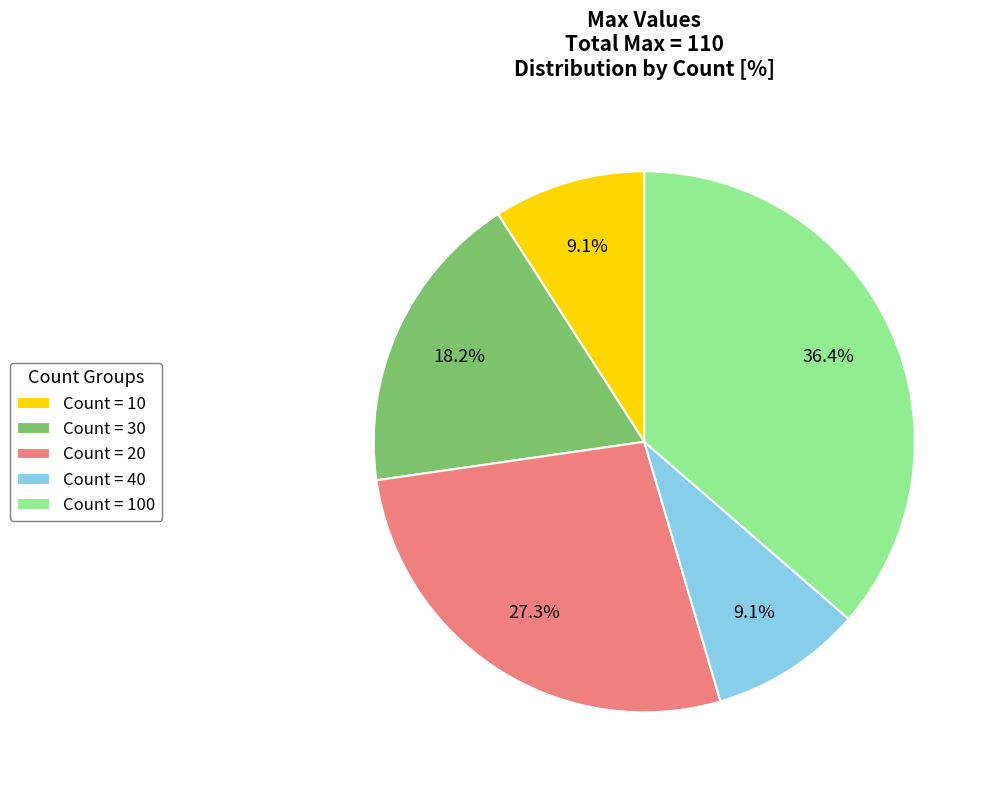

Between Count = 10 and Count = 100, which is larger?

Count = 100